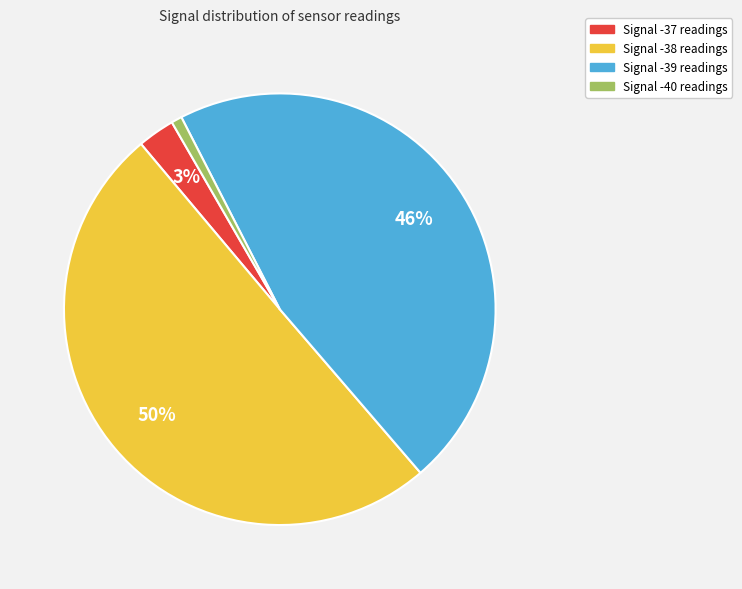

To the nearest percent, what is the difference between the largest and smallest slice percentages?

49%